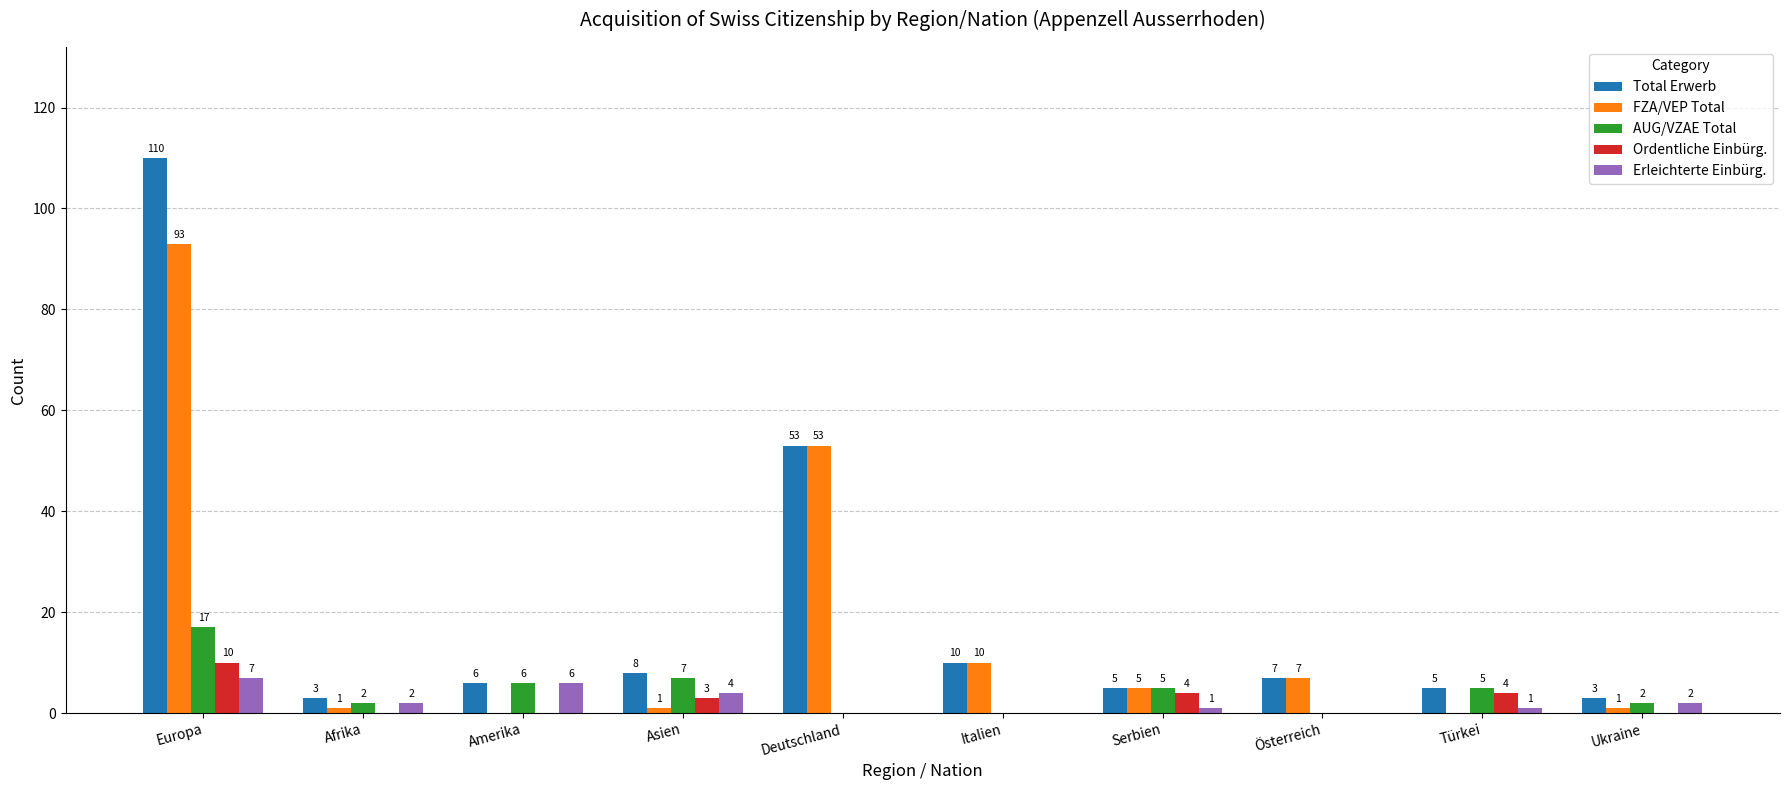

How many values in Erleichterte Einbürg. are above zero?

7